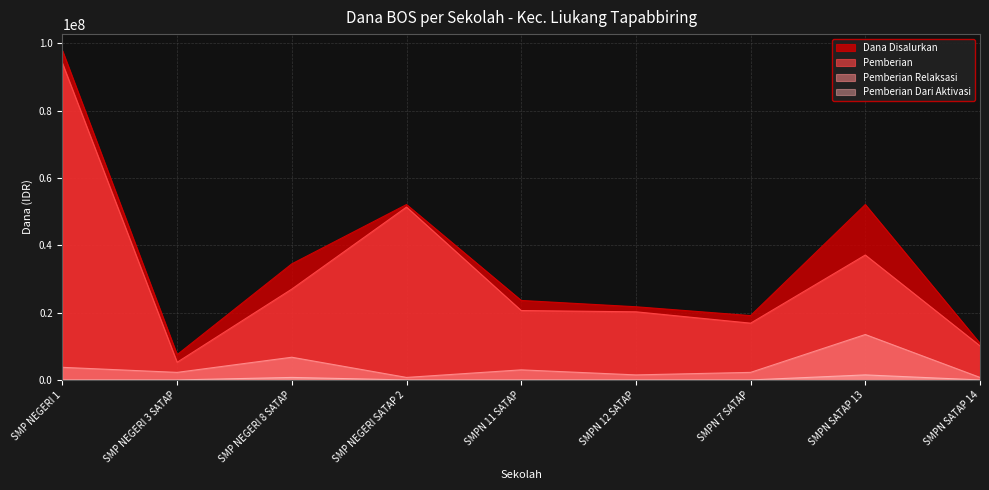

True or false: Dana Disalurkan and Pemberian Relaksasi cross at least once.

False